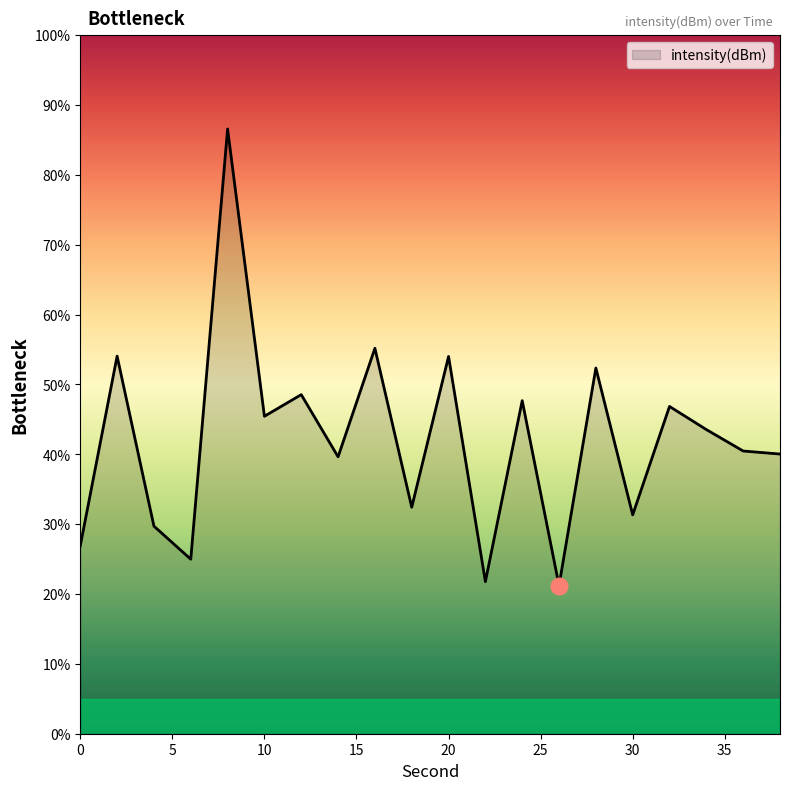

What is the difference between the maximum and minimum values?

65.4